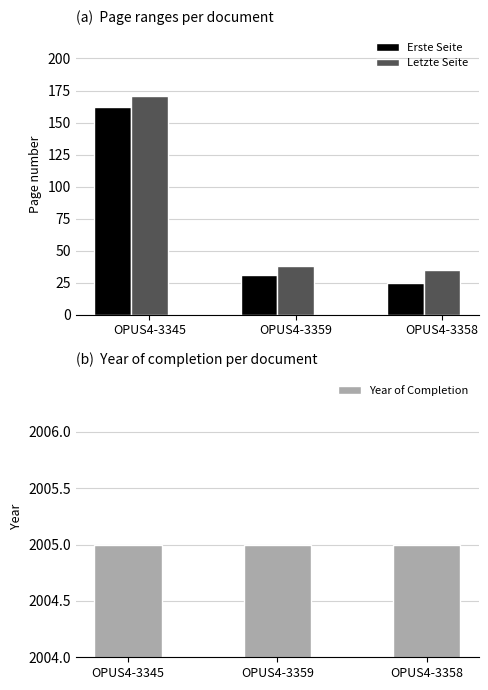

Does the chart contain any negative values?

No